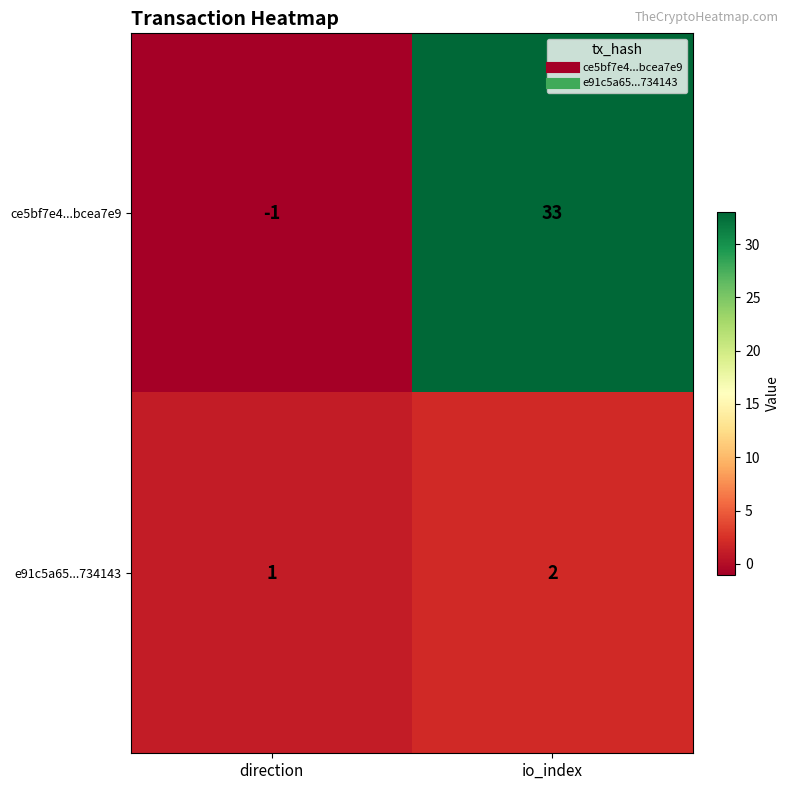

Count the number of categories in the chart.

2